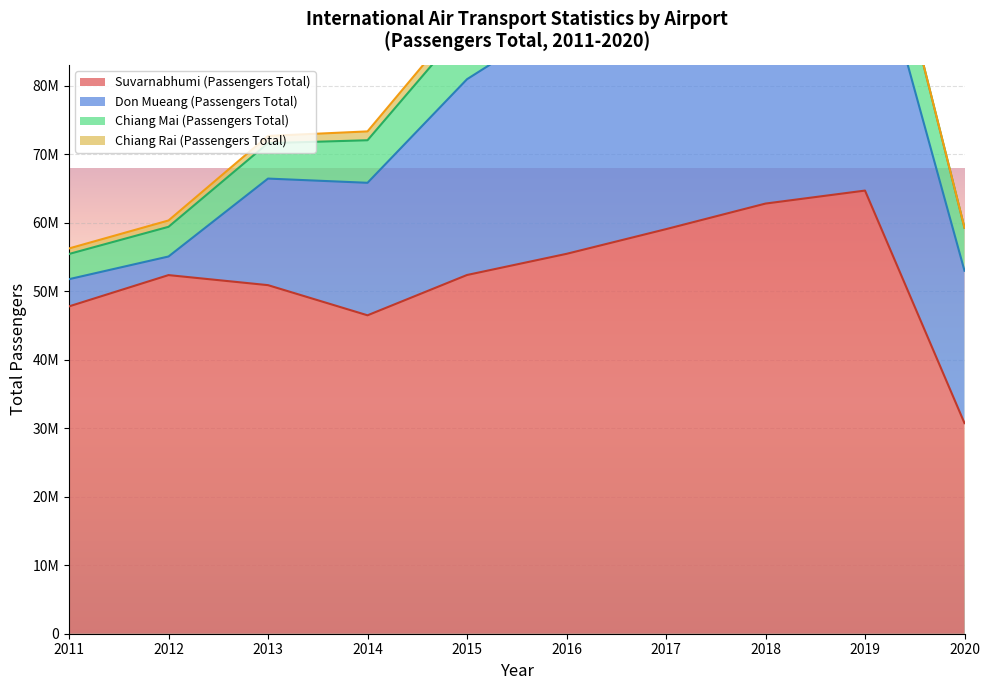

True or false: Don Mueang (Passengers Total) has more than 2 points higher than both neighbors.

False